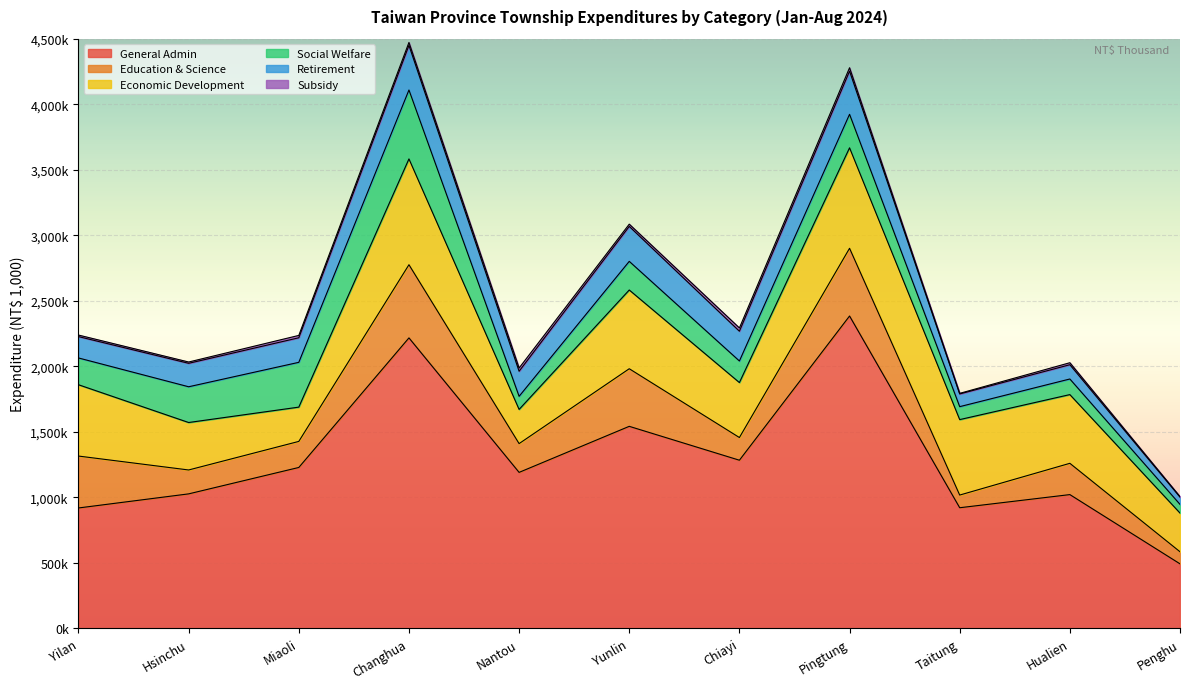

The General Admin series shows 2032791 at Yunlin. True or false?

False